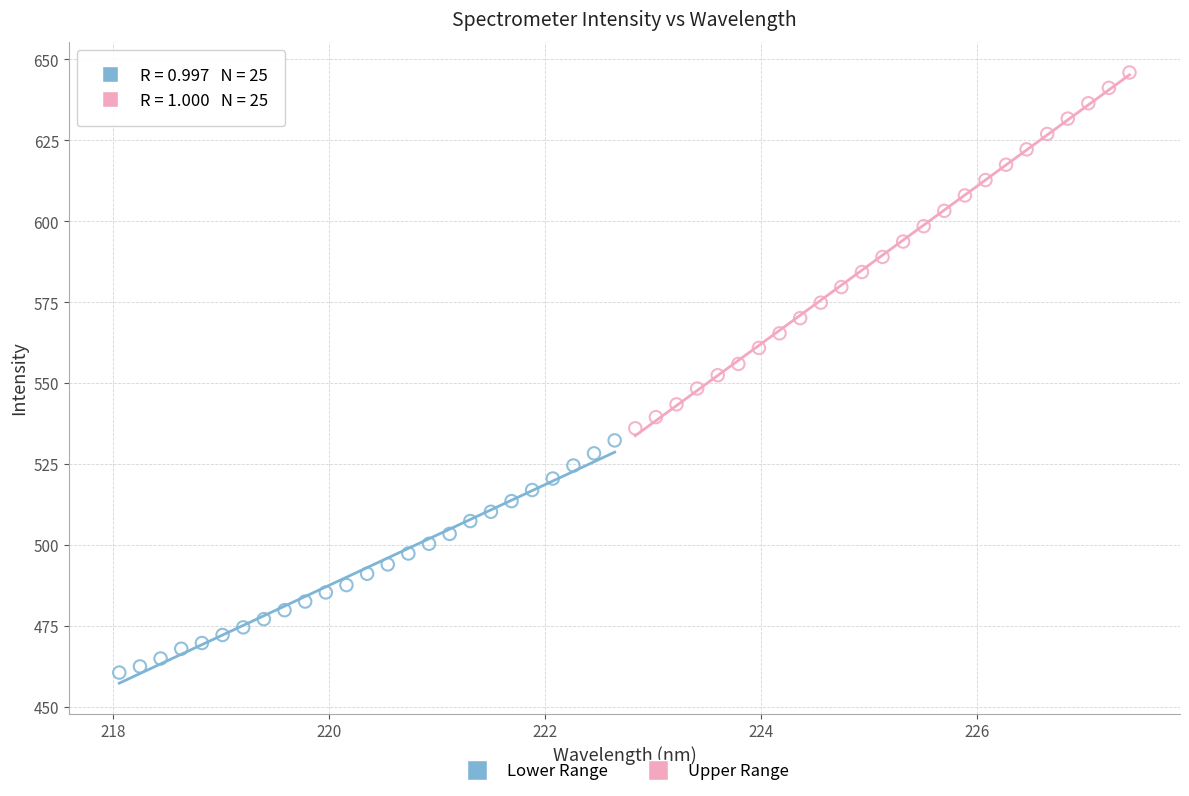

Which series contains the lowest Y value?

Lower Range